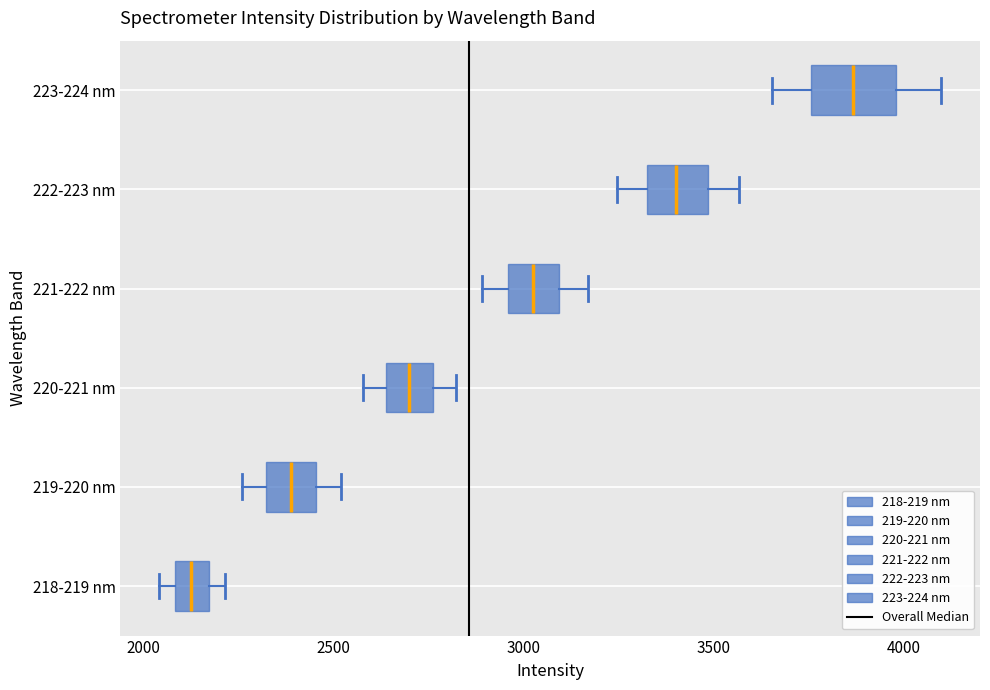

Reading bottom to top, read every box against the x-axis: the position of its median line, the range the box covers, and the ends of its whiskers. The values are not printed on the chart, so give them approximately, as read against the axis.

218-219 nm: median 2150 (inside the box), box 2100 to 2150, whiskers 2050 to 2200
219-220 nm: median 2400, box 2300 to 2450, whiskers 2250 to 2500
220-221 nm: median 2700, box 2650 to 2750, whiskers 2600 to 2800
221-222 nm: median 3000, box 2950 to 3100, whiskers 2900 to 3150
222-223 nm: median 3400, box 3300 to 3500, whiskers 3250 to 3550
223-224 nm: median 3850, box 3750 to 4000, whiskers 3650 to 4100